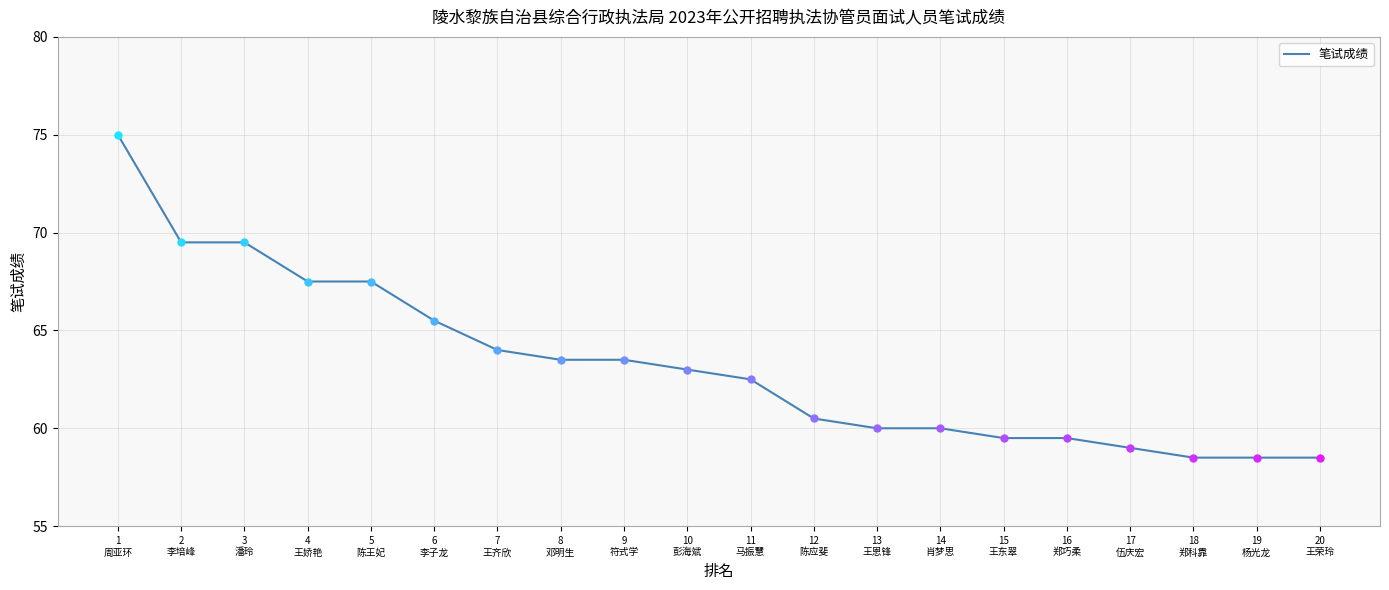

Is it true that the value at 16
郑巧柔 is 59.5?

True